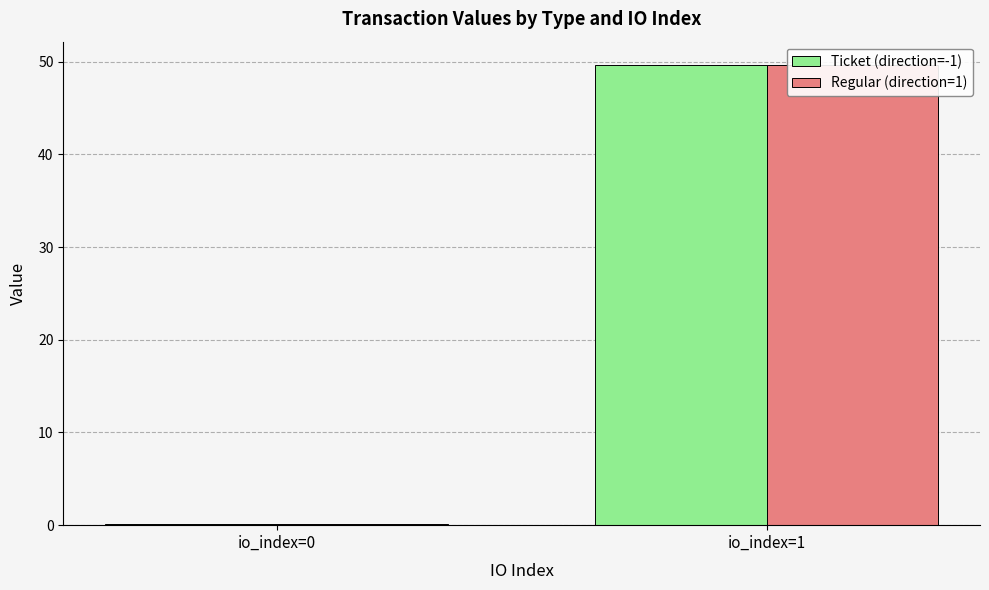

At how many categories does at least one series exceed 2?

1